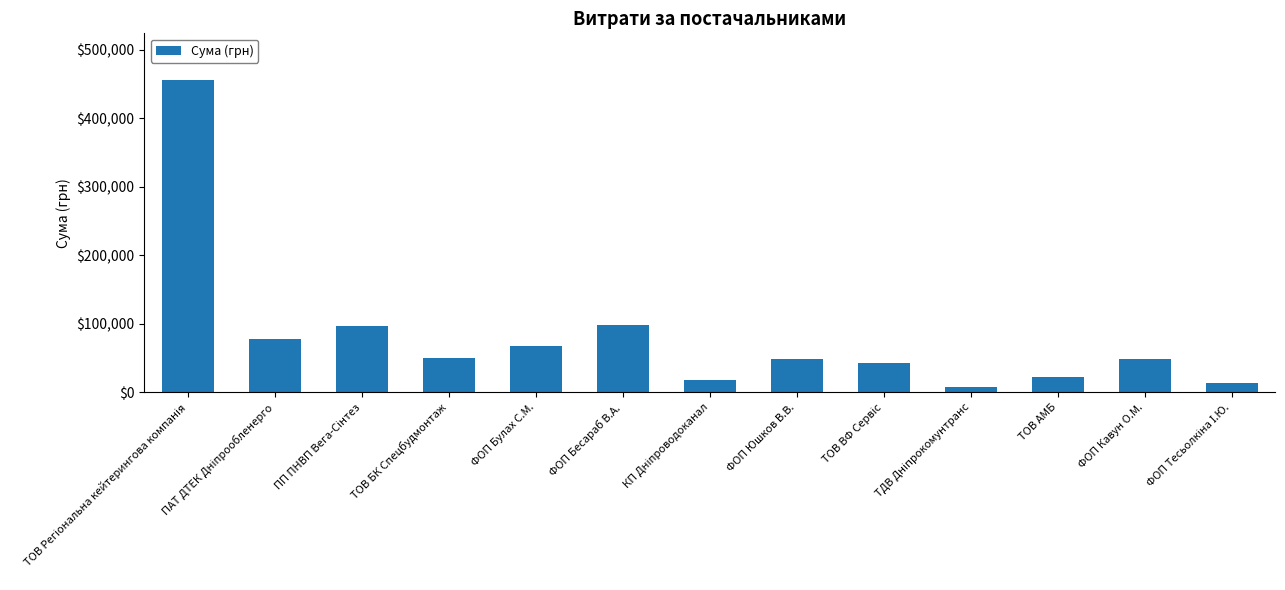

What is the ratio of the value at ФОП Кавун О.М. to the value at ФОП Булах С.М.?

0.7